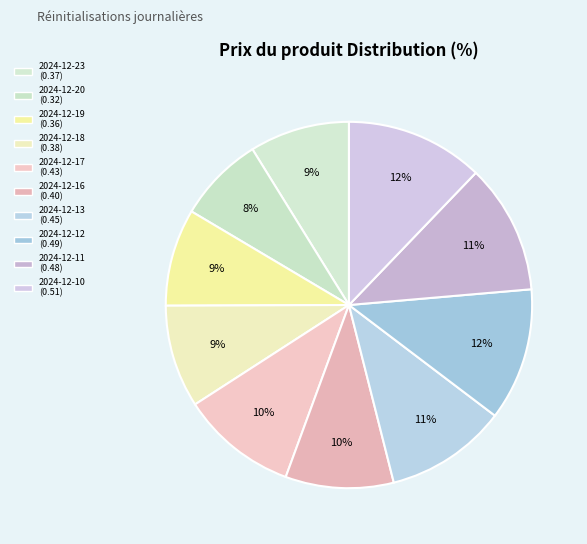

How many segments does this pie chart have?

10